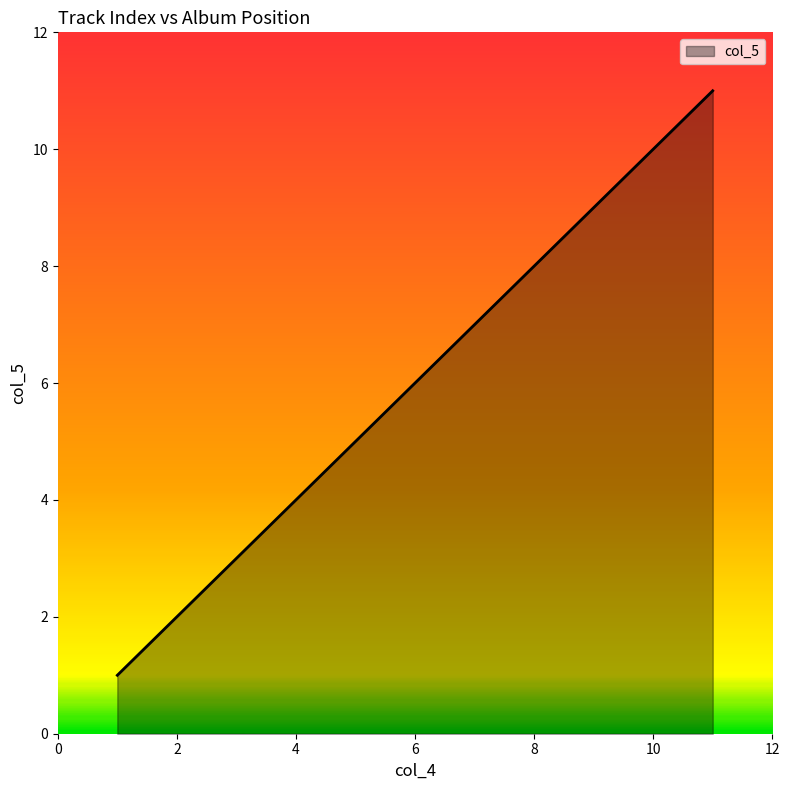

How many lines are shown in the chart?

1